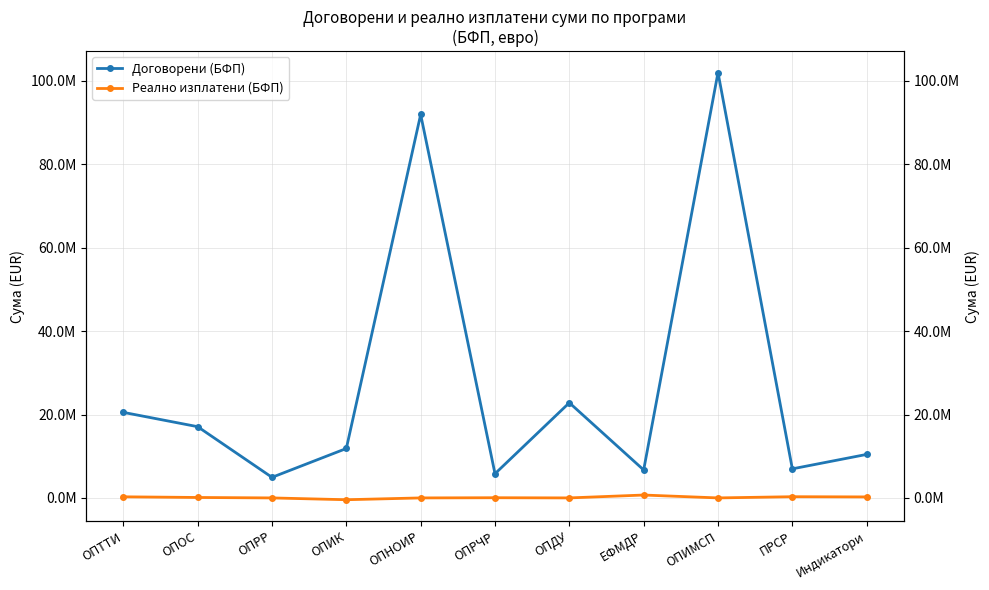

Reading left to right, transcribe all the data shown in this chart.

Договорени (БФП): ОПТТИ=20515359.4	ОПОС=17081714.1	ОПРР=4934148.4	ОПИК=11850395.8	ОПНОИР=91943089.0	ОПРЧР=5801270.1	ОПДУ=22819389.7	ЕФМДР=6705928.6	ОПИМСП=102000000.0	ПРСР=6971421.9	Индикатори=10433336.3
Реално изплатени (БФП): ОПТТИ=264856.8	ОПОС=106042.0	ОПРР=-2427.4	ОПИК=-433583.5	ОПНОИР=-1278.2	ОПРЧР=43950.7	ОПДУ=748.6	ЕФМДР=690606.9	ОПИМСП=0.0	ПРСР=288505.1	Индикатори=239080.1